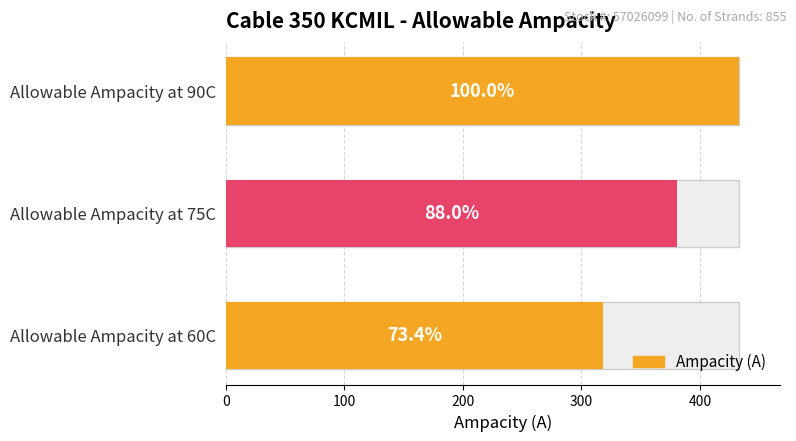

What is the value of the 1st bar from the left?

318